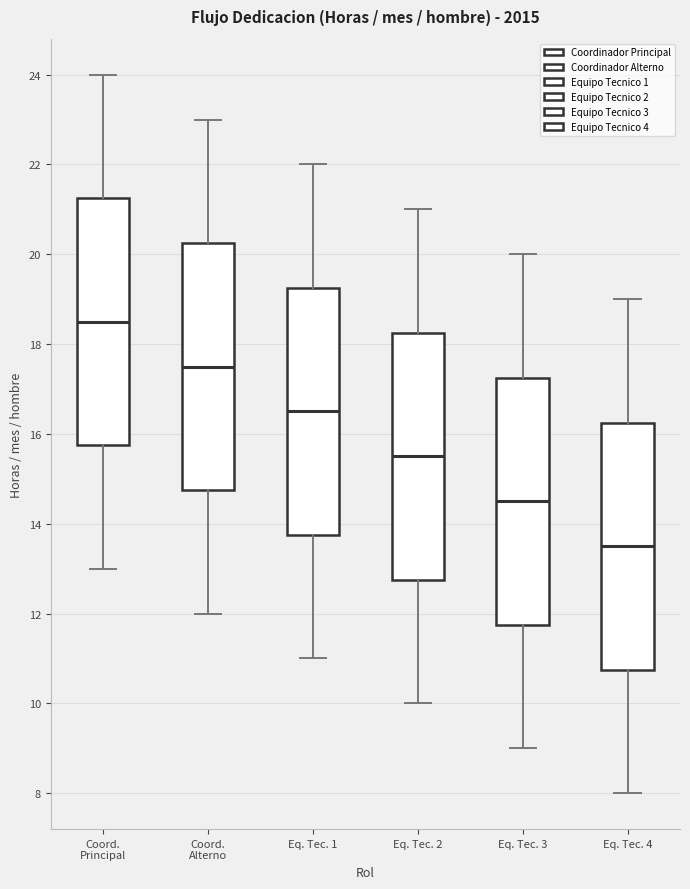

Reading left to right, read every box against the y-axis: the position of its median line, the range the box covers, and the ends of its whiskers. The values are not printed on the chart, so give them approximately, as read against the axis.

Coord. Principal: median 18.6, box 15.8 to 21.2, whiskers 13.0 to 24.0
Coord. Alterno: median 17.6, box 14.8 to 20.2, whiskers 12.0 to 23.0
Eq. Tec. 1: median 16.6, box 13.8 to 19.2, whiskers 11.0 to 22.0
Eq. Tec. 2: median 15.6, box 12.8 to 18.2, whiskers 10.0 to 21.0
Eq. Tec. 3: median 14.6, box 11.8 to 17.2, whiskers 9.0 to 20.0
Eq. Tec. 4: median 13.6, box 10.8 to 16.2, whiskers 8.0 to 19.0